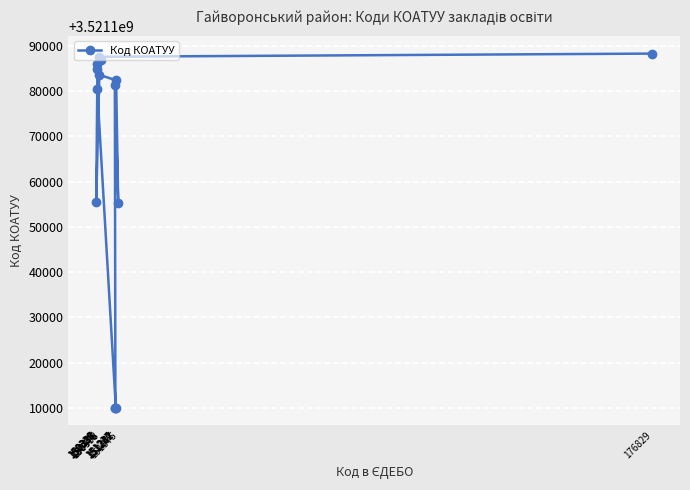

What is the sum of all values?

49296302509